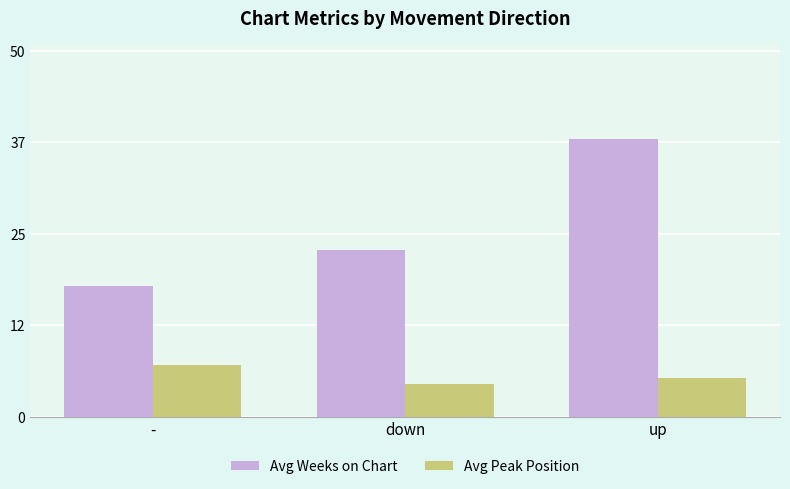

What is the sum of the Avg Weeks on Chart values at up and down?

60.8